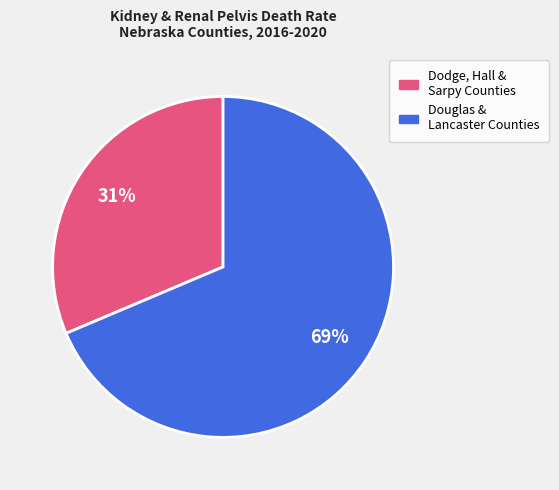

How many slices are in this pie chart?

2